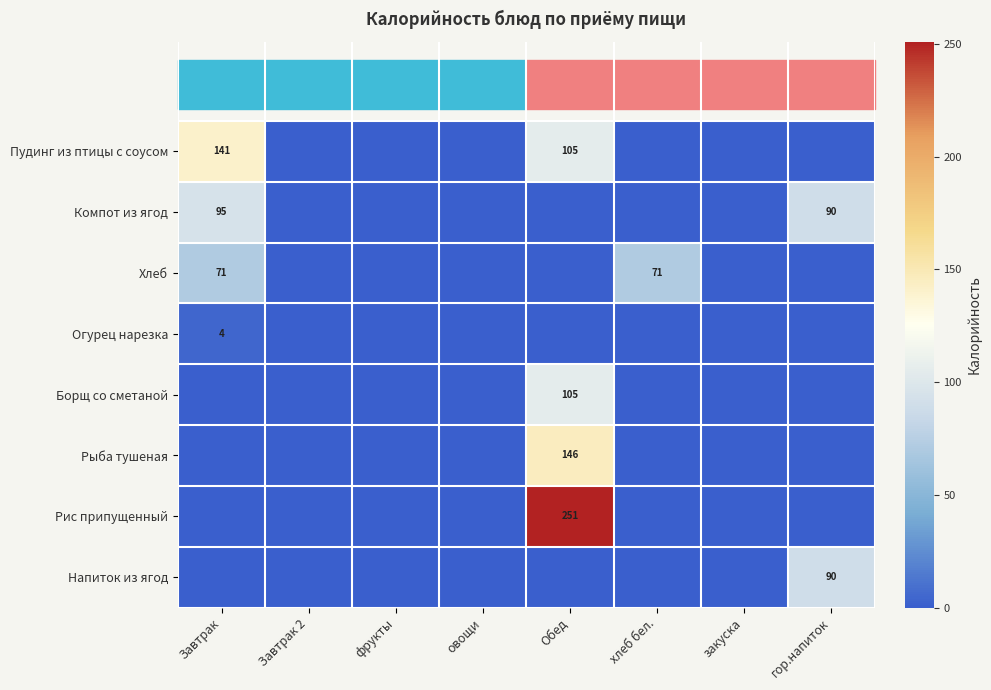

True or false: Огурец нарезка has a value of 1 at Завтрак.

False